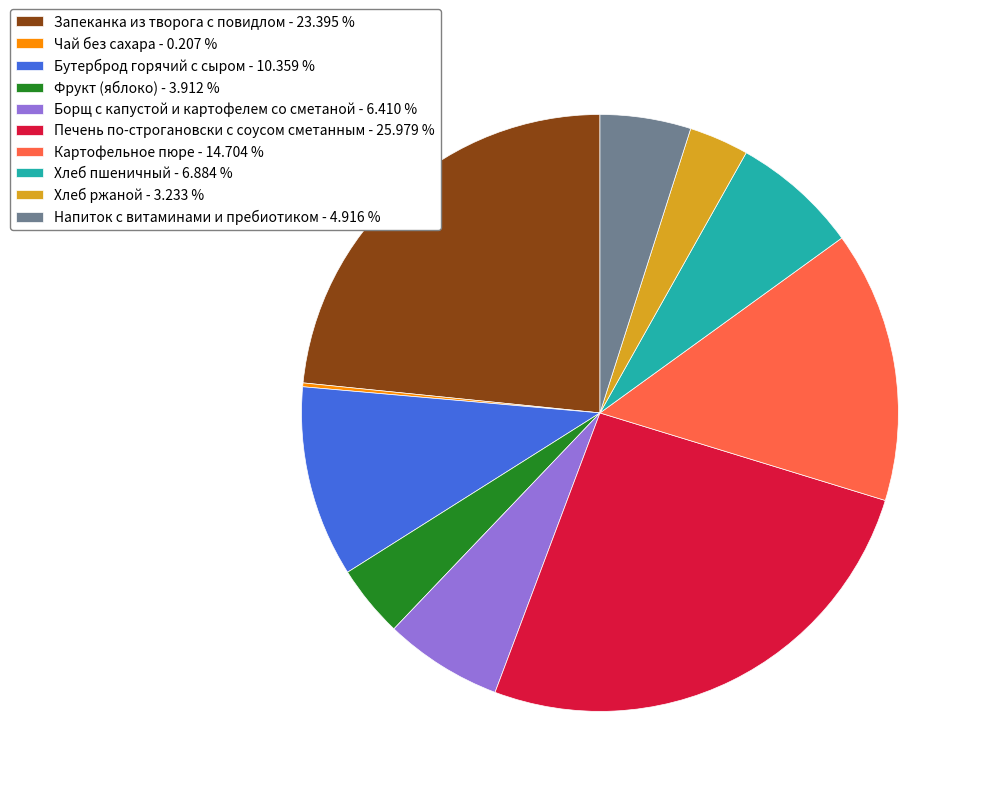

Which slice is the largest?

Печень по-строгановски с соусом сметанным